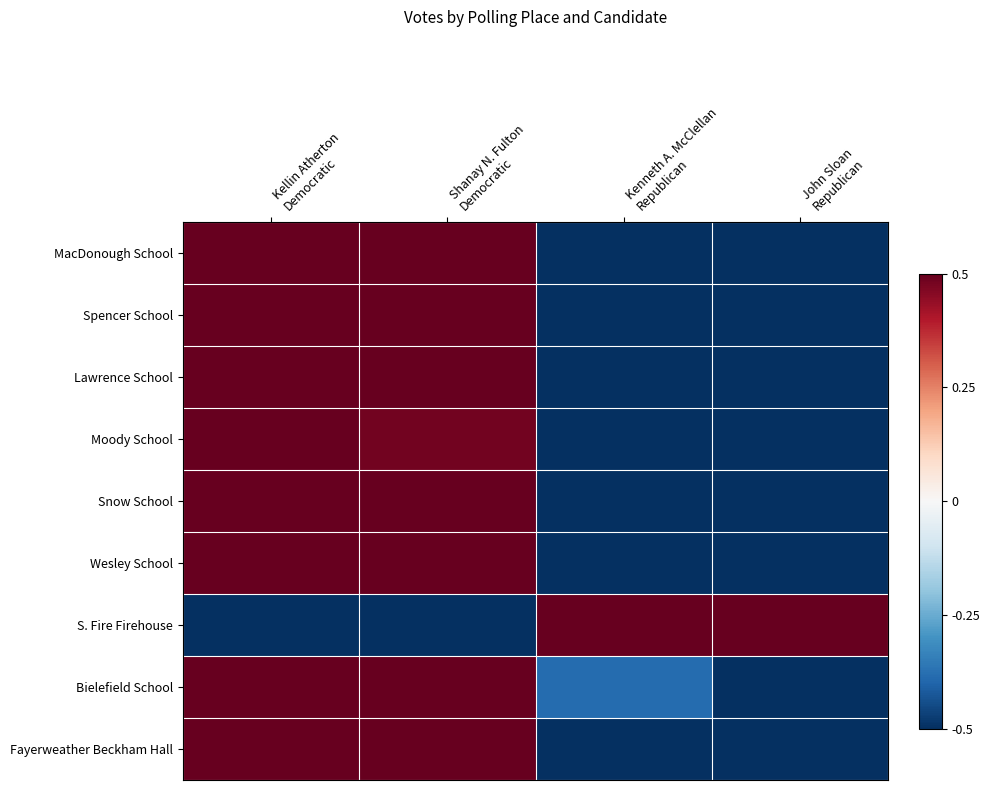

Reading left to right, transcribe all the data shown in this chart.

MacDonough School: Kellin Atherton
Democratic=0.5	Shanay N. Fulton
Democratic=0.5	Kenneth A. McClellan
Republican=-0.5	John Sloan
Republican=-0.5
Spencer School: Kellin Atherton
Democratic=0.5	Shanay N. Fulton
Democratic=0.5	Kenneth A. McClellan
Republican=-0.5	John Sloan
Republican=-0.5
Lawrence School: Kellin Atherton
Democratic=0.5	Shanay N. Fulton
Democratic=0.5	Kenneth A. McClellan
Republican=-0.5	John Sloan
Republican=-0.5
Moody School: Kellin Atherton
Democratic=0.5	Shanay N. Fulton
Democratic=0.5	Kenneth A. McClellan
Republican=-0.5	John Sloan
Republican=-0.5
Snow School: Kellin Atherton
Democratic=0.5	Shanay N. Fulton
Democratic=0.5	Kenneth A. McClellan
Republican=-0.5	John Sloan
Republican=-0.5
Wesley School: Kellin Atherton
Democratic=0.5	Shanay N. Fulton
Democratic=0.5	Kenneth A. McClellan
Republican=-0.5	John Sloan
Republican=-0.5
S. Fire Firehouse: Kellin Atherton
Democratic=-0.5	Shanay N. Fulton
Democratic=-0.5	Kenneth A. McClellan
Republican=0.5	John Sloan
Republican=0.5
Bielefield School: Kellin Atherton
Democratic=0.5	Shanay N. Fulton
Democratic=0.5	Kenneth A. McClellan
Republican=-0.4	John Sloan
Republican=-0.5
Fayerweather Beckham Hall: Kellin Atherton
Democratic=0.5	Shanay N. Fulton
Democratic=0.5	Kenneth A. McClellan
Republican=-0.5	John Sloan
Republican=-0.5